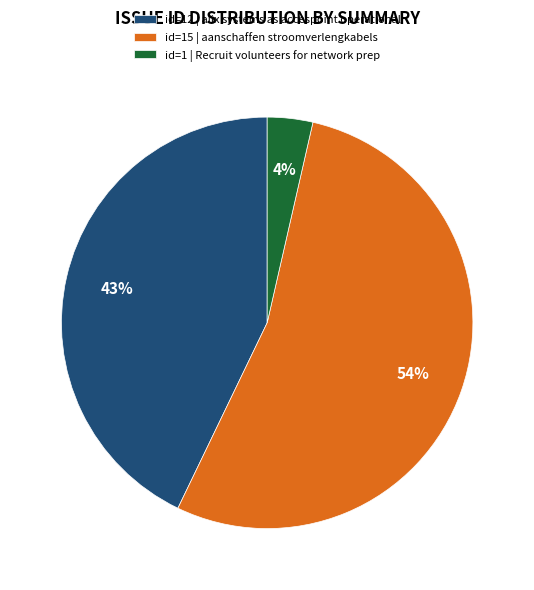

Which slice is the largest?

id=15 | aanschaffen stroomverlengkabels